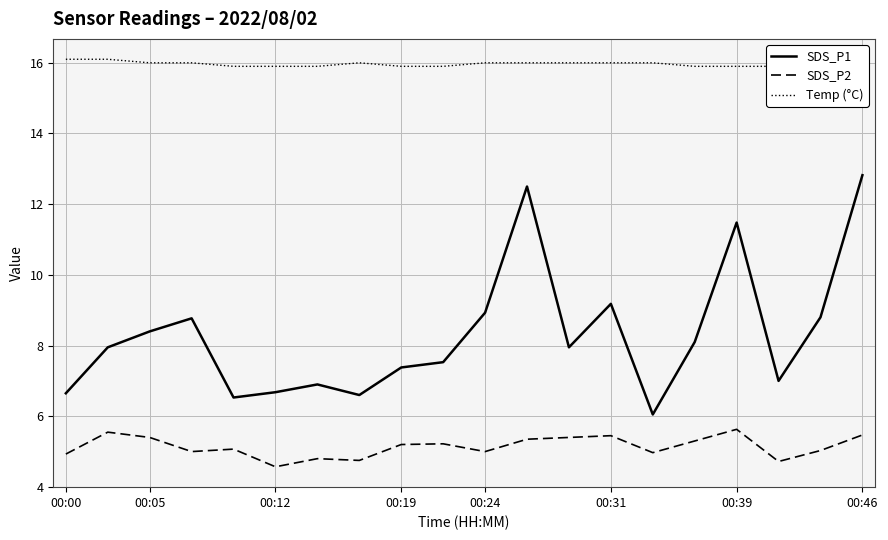

The SDS_P1 series shows 11.9 at 00:05. True or false?

False